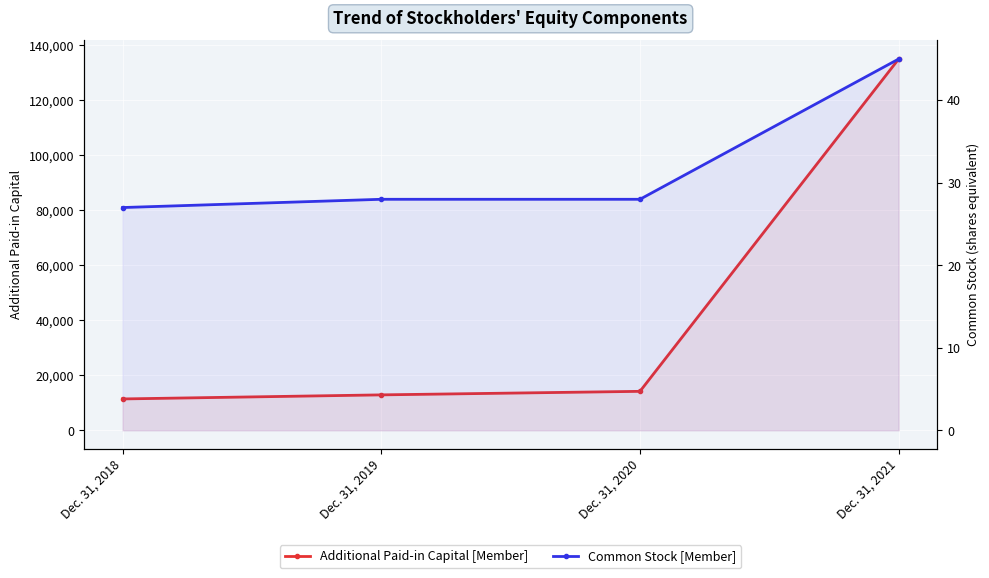

At which label does Common Stock [Member] reach its peak?

Dec. 31, 2021